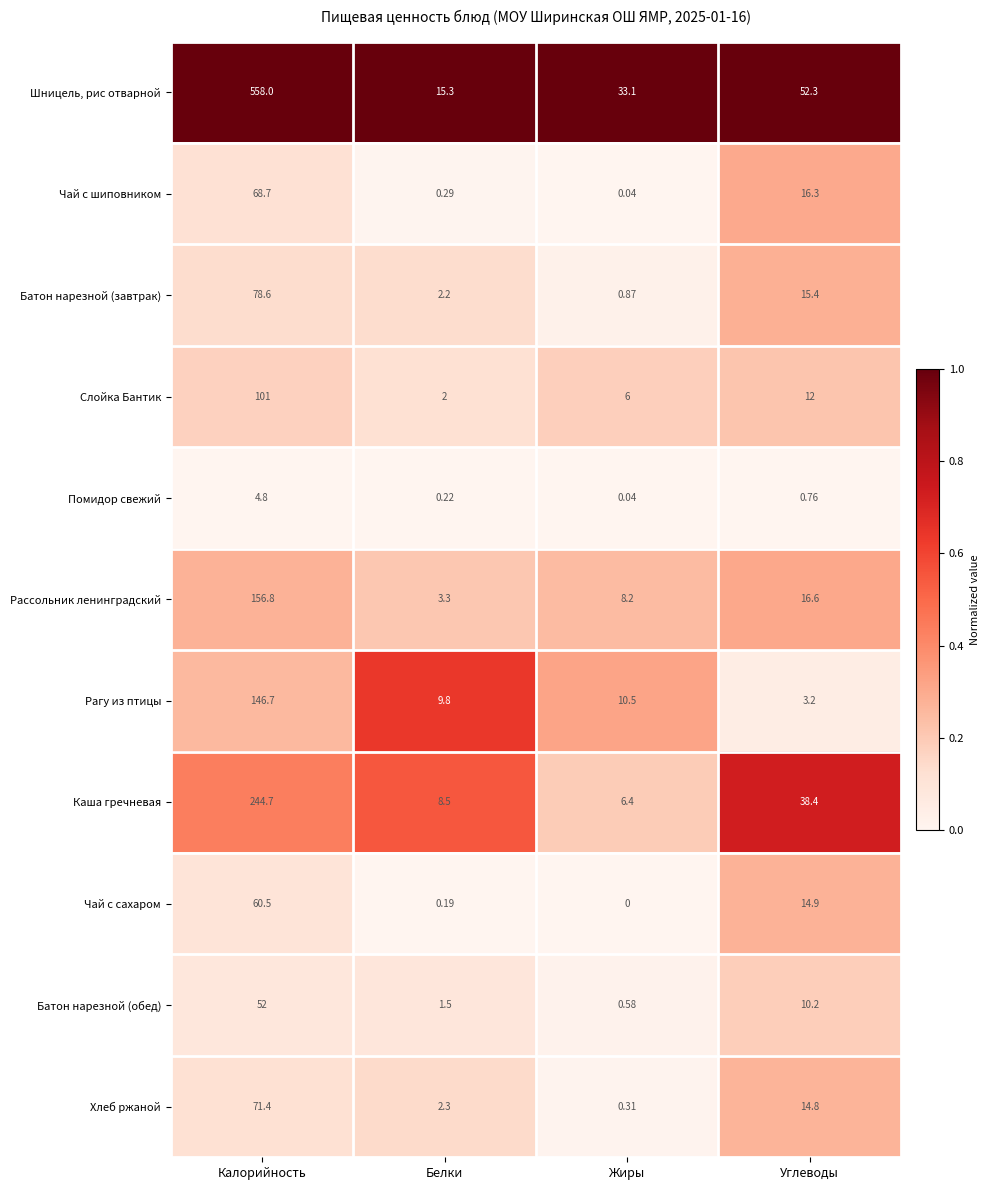

Which category has the highest value across all series?

Калорийность